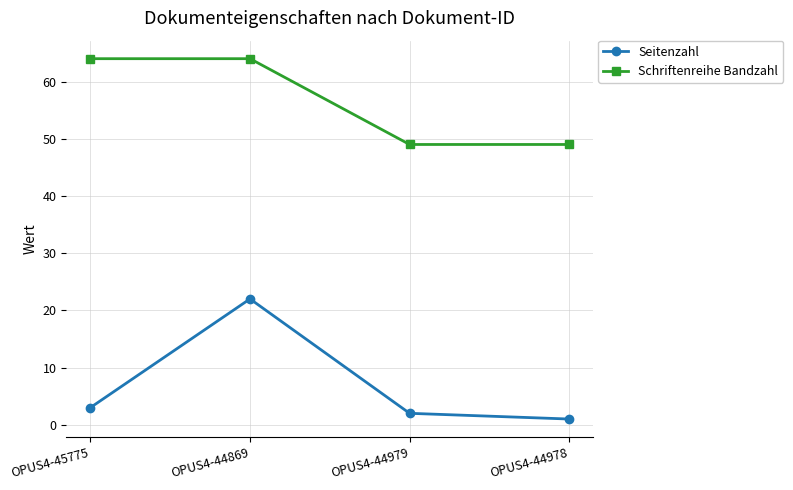

What is the sum of all Schriftenreihe Bandzahl values?

226